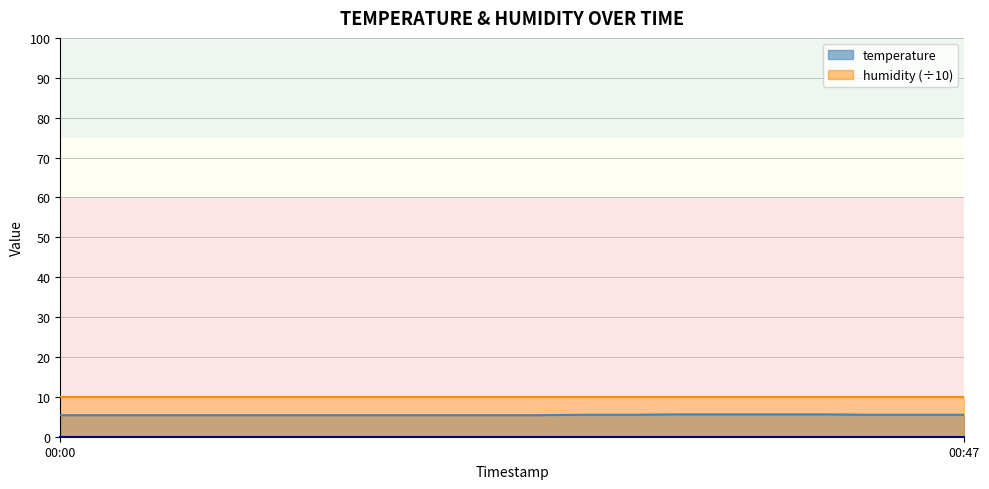

What is the approximate value at 00:15?

5.4